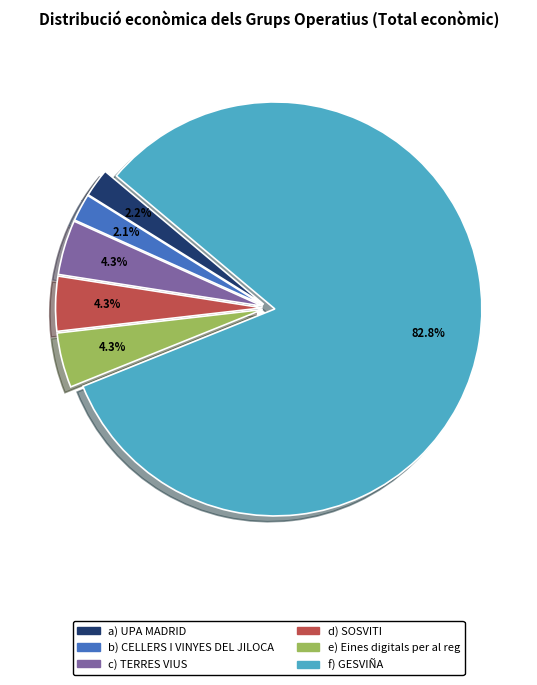

Which slice is the largest?

f) GESVIÑA